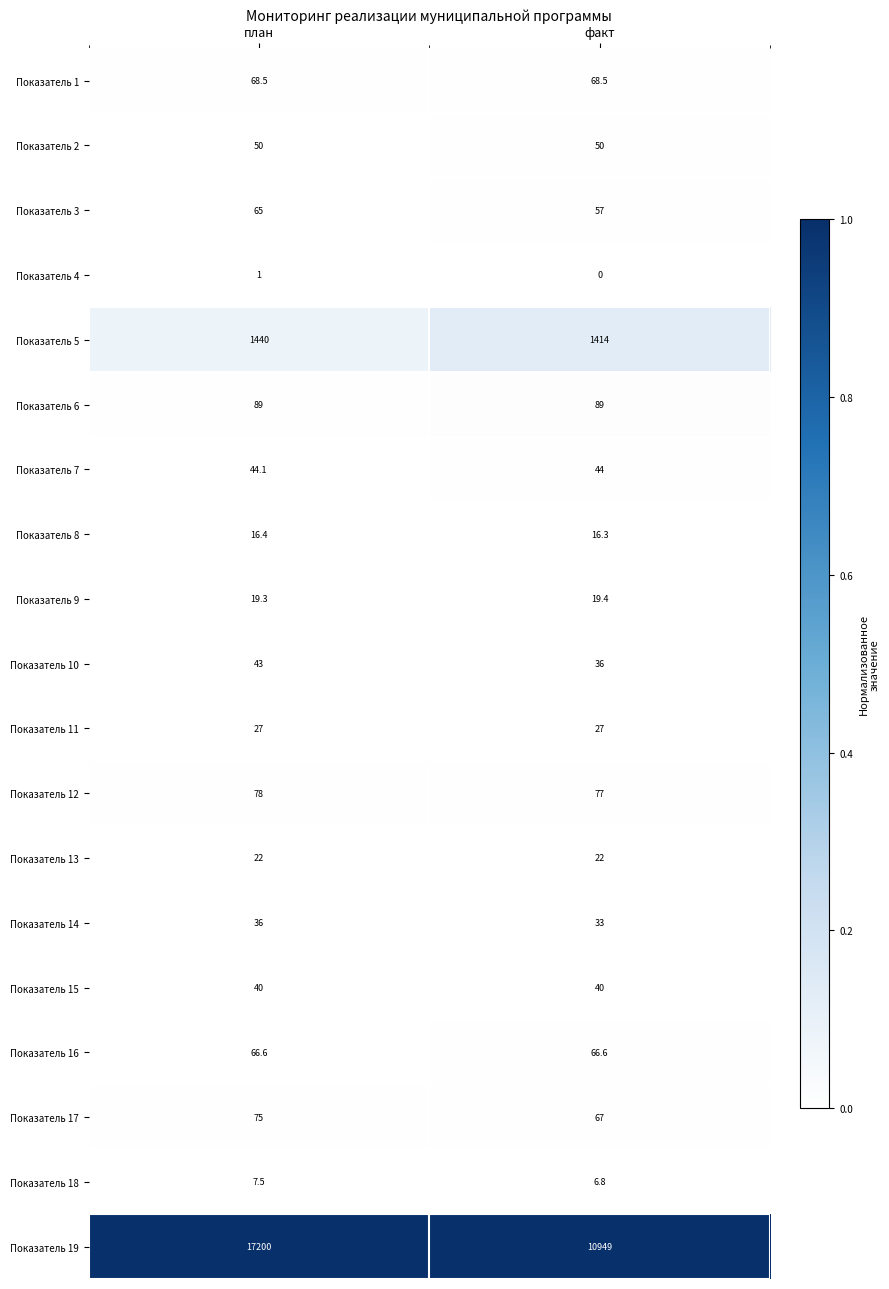

True or false: Показатель 8 has a value of 26.3 at план.

False